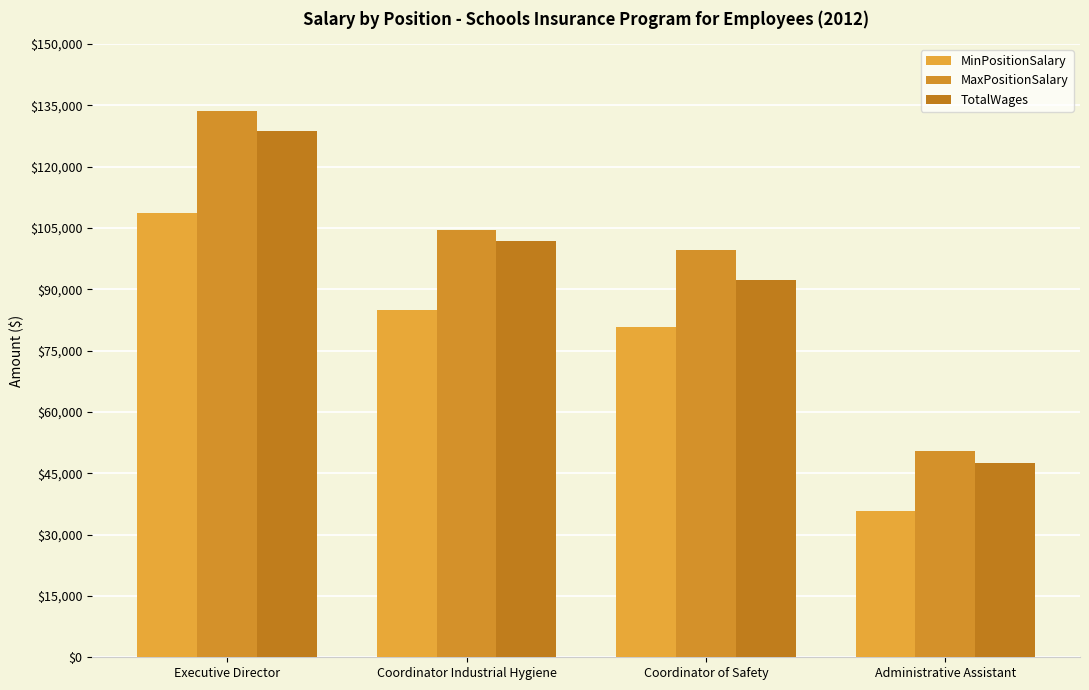

Count the number of categories in the chart.

4